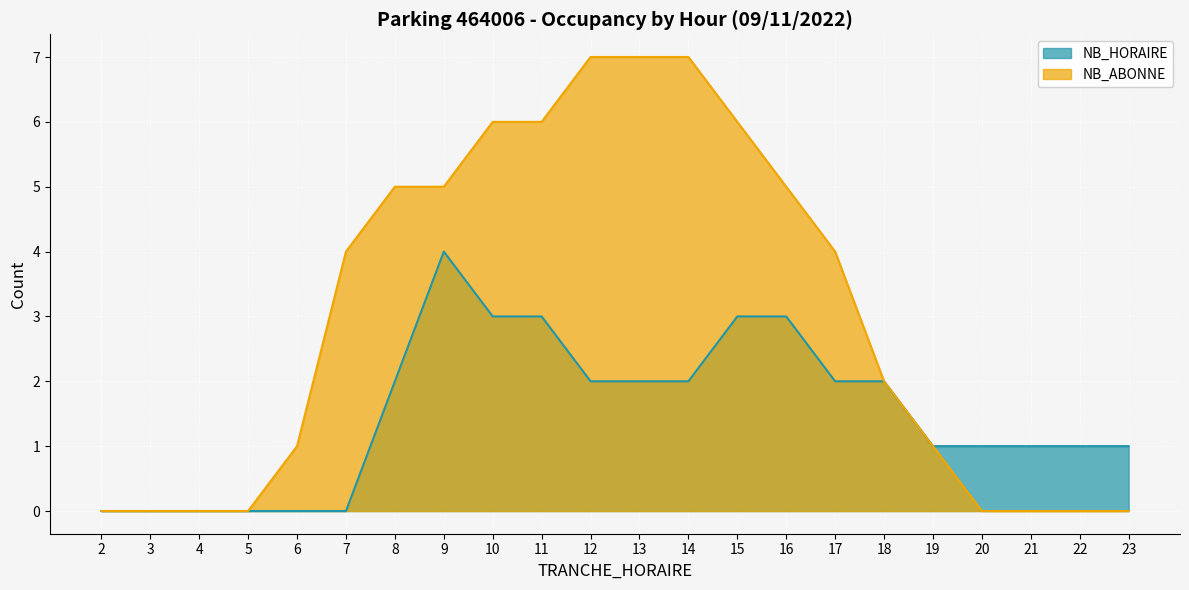

What is the spread (max minus min) of values at 8?

3